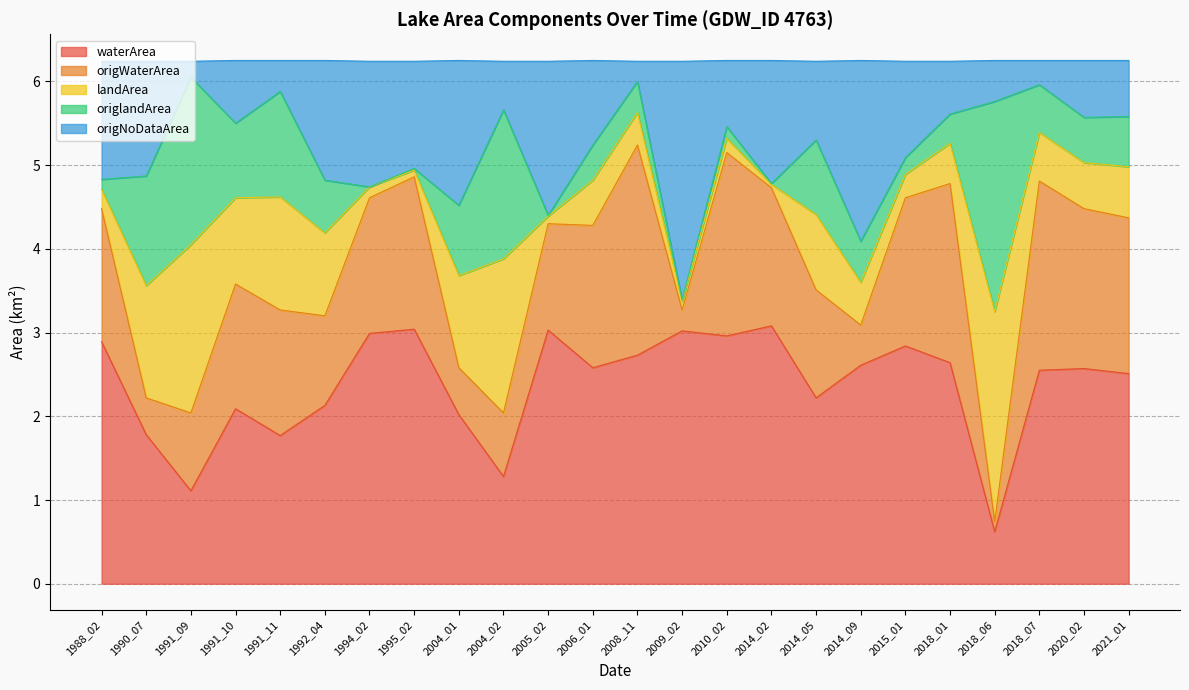

Is it true that waterArea equals 2.1 at 1994_02?

False